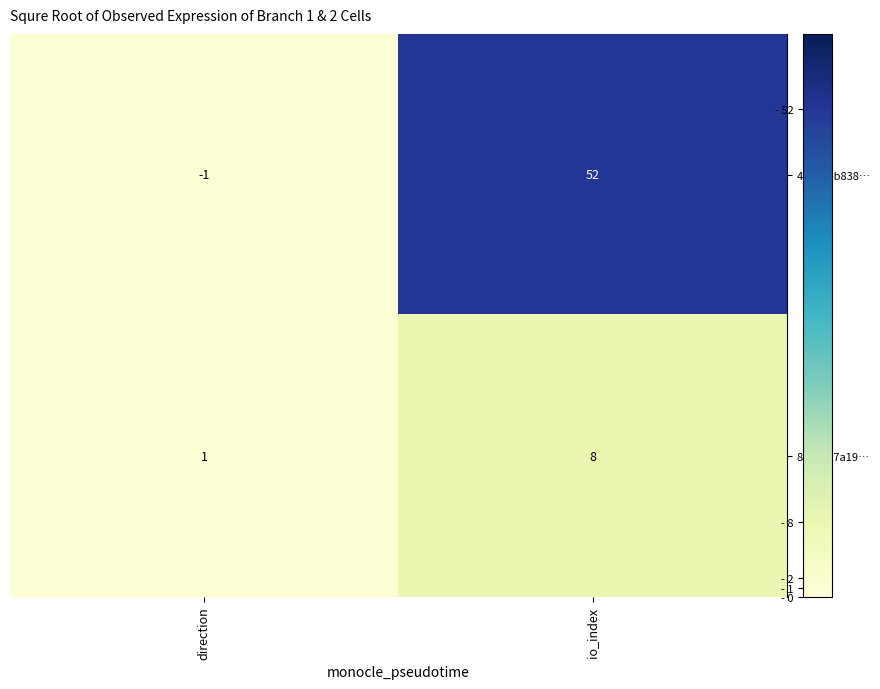

List the labels in order of 8a2e4a7a19… value, largest first.

io_index, direction